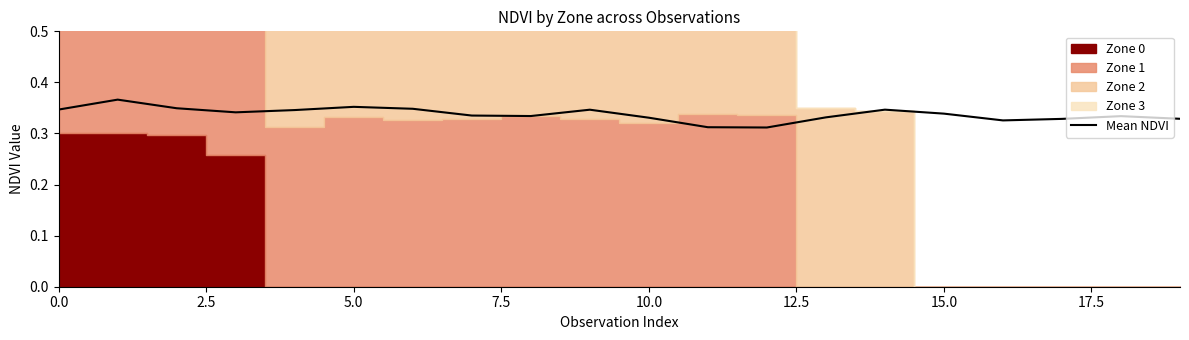

What is the label of the 3rd point from the left?

5.0